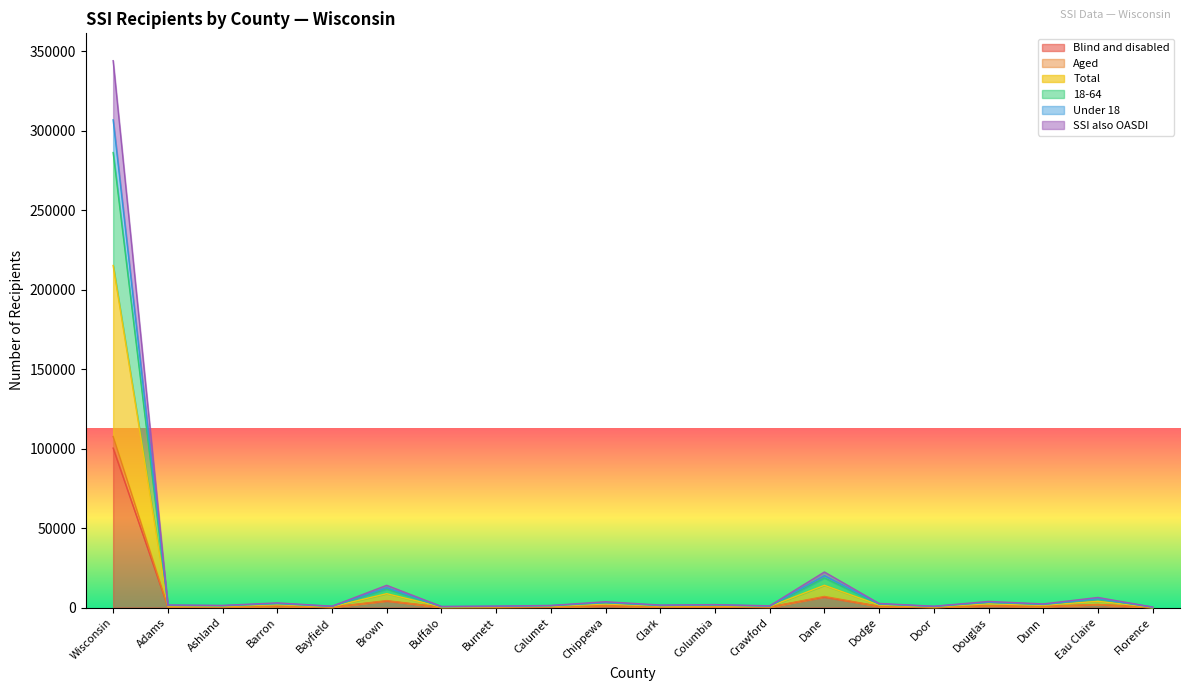

What is the total value across all series at Barron?

11379